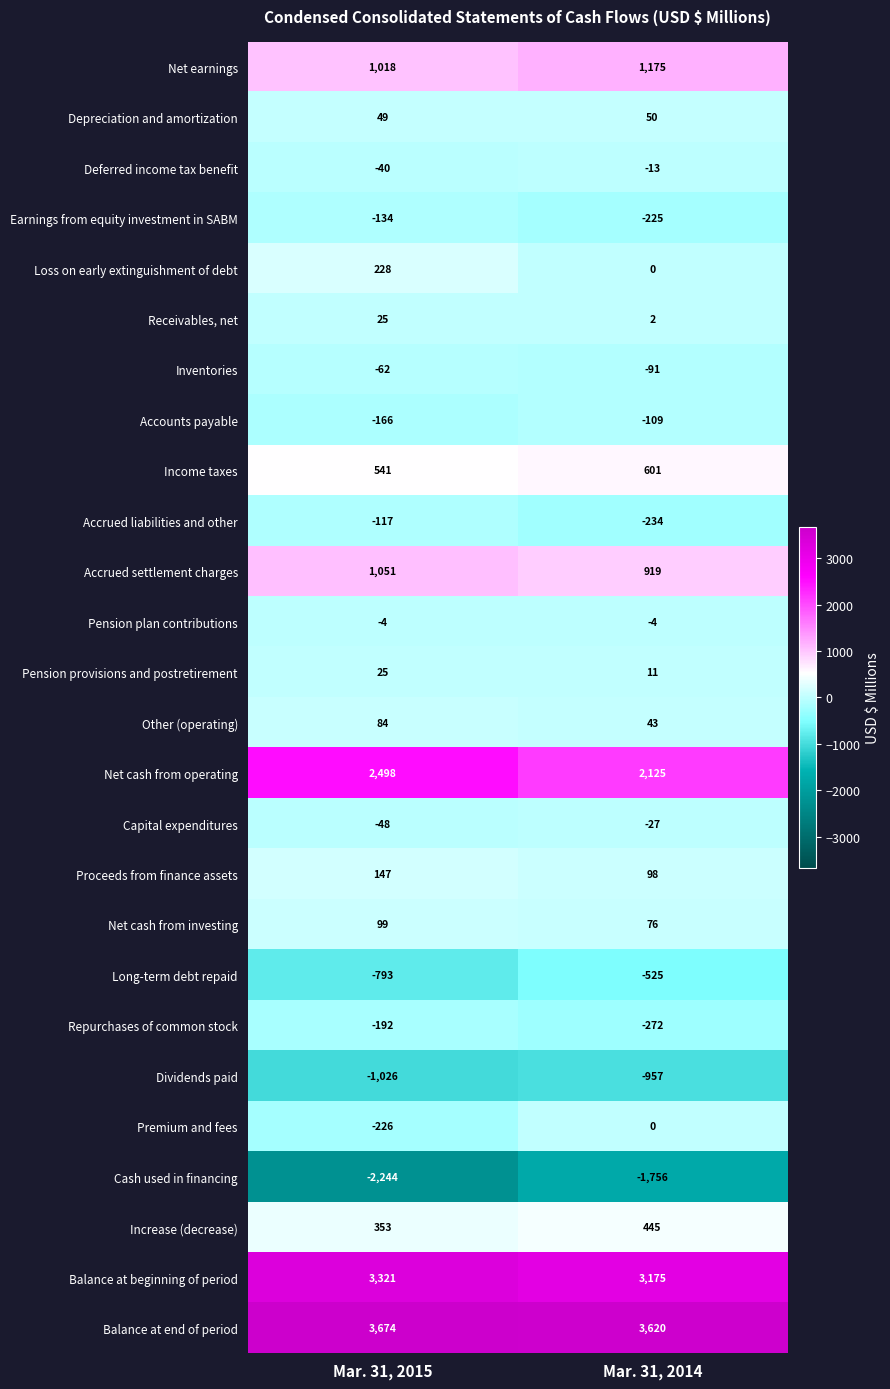

Which series has the largest total across all categories?

Balance at end of period